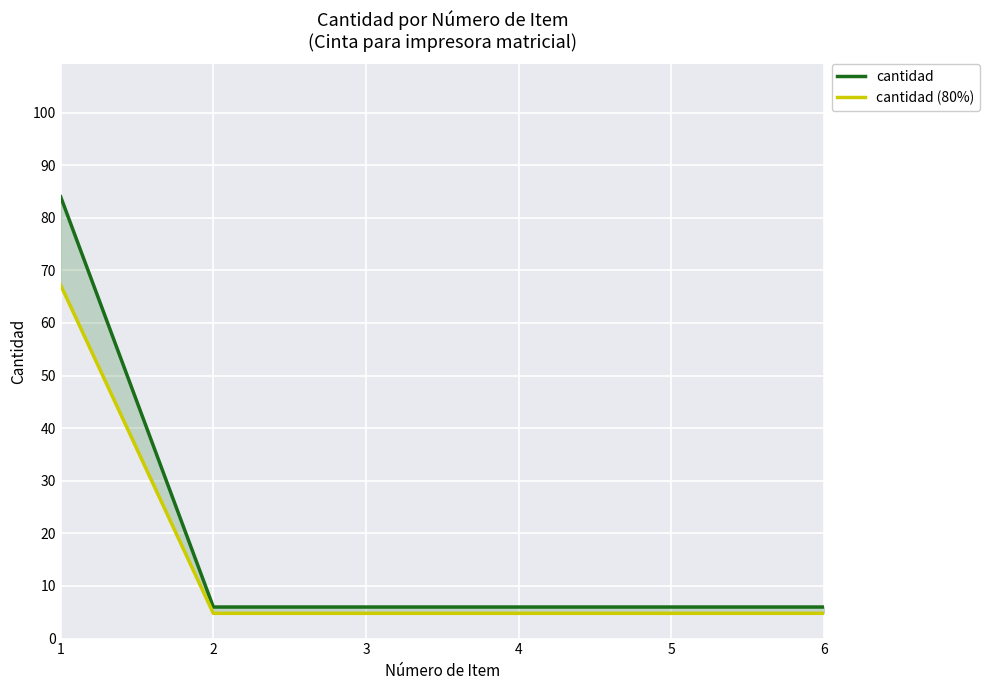

Is it true that cantidad equals 9.9 at 3?

False